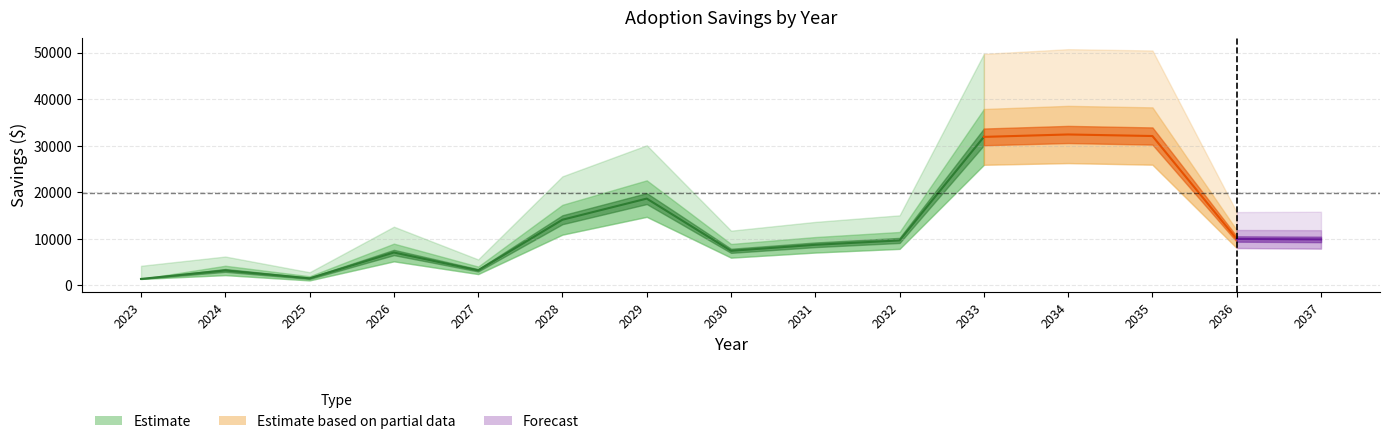

How many lines are shown in the chart?

3